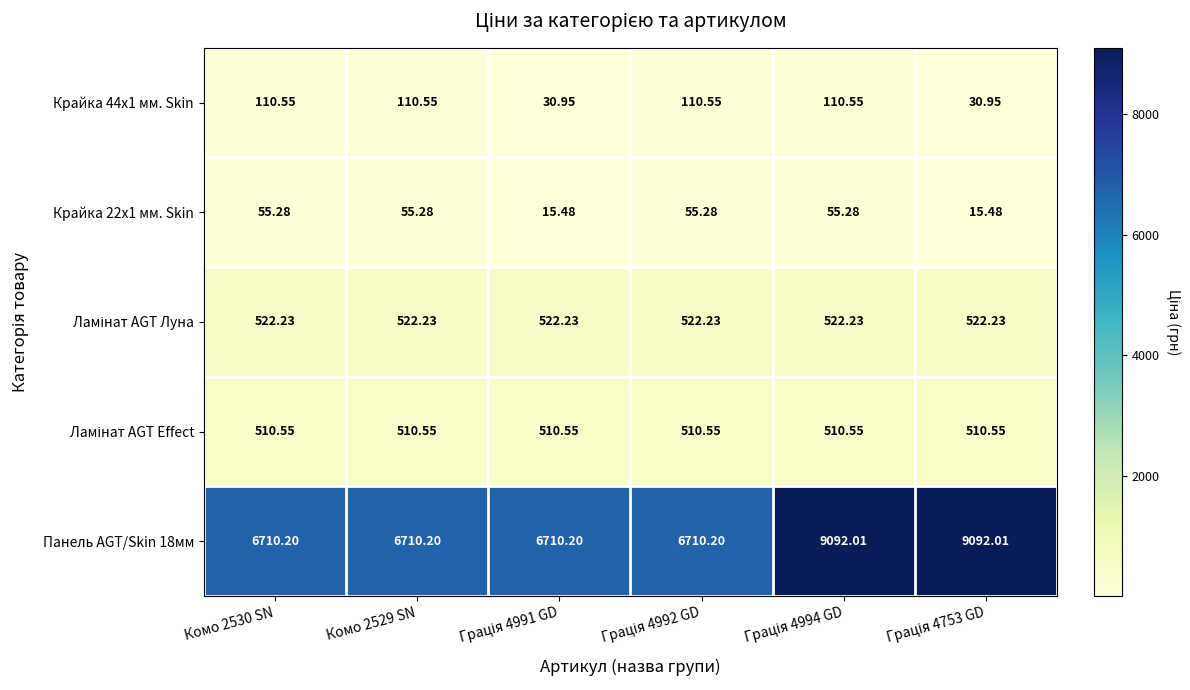

At which category is the sum across all series the highest?

Грація 4994 GD